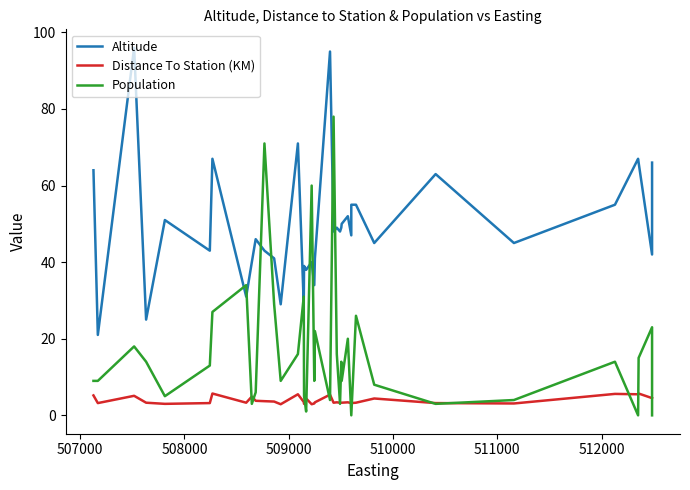

True or false: Altitude and Distance To Station (KM) cross at least once.

False